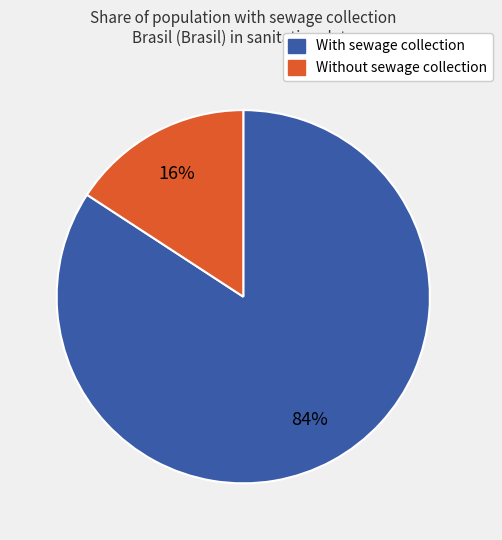

To the nearest percent, what is the average slice percentage?

50%